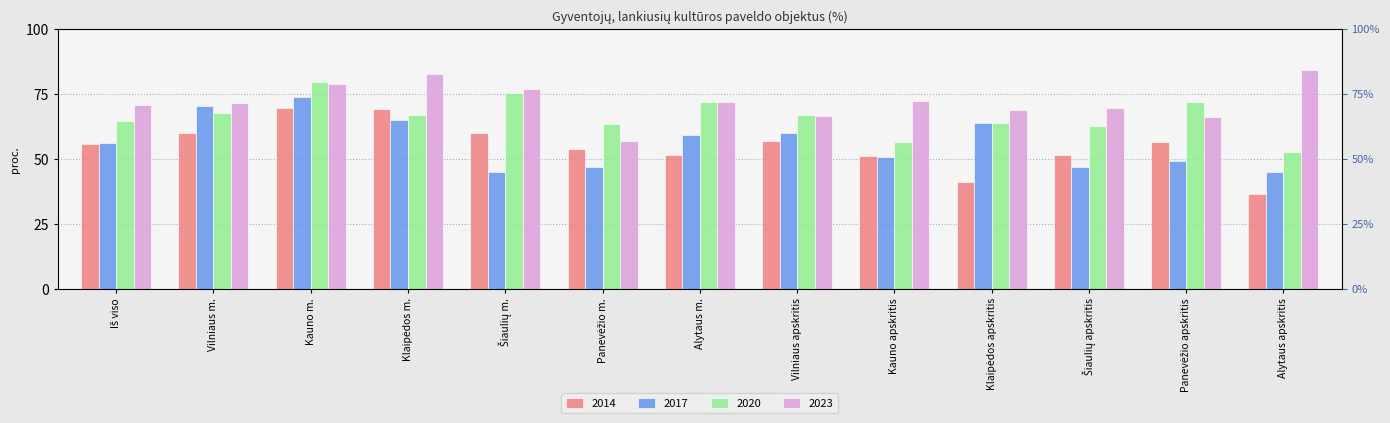

Which series has the widest spread of values?

2014